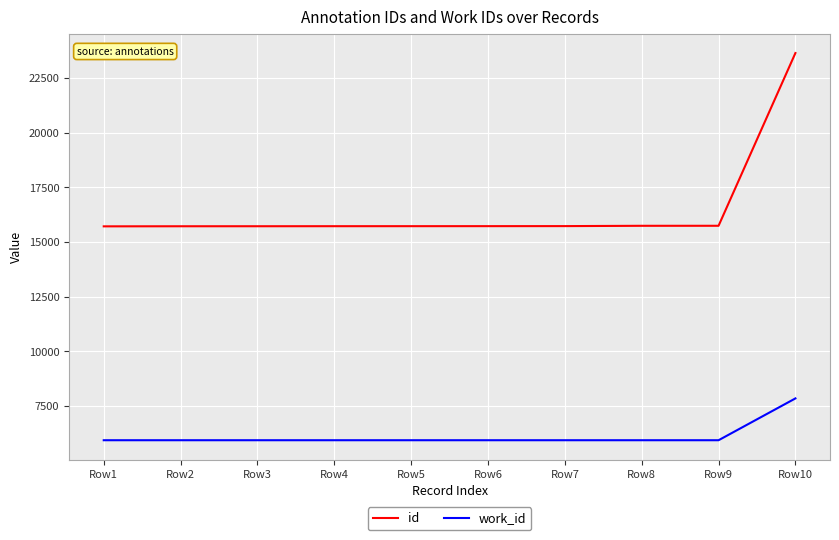

How many lines are shown in the chart?

2